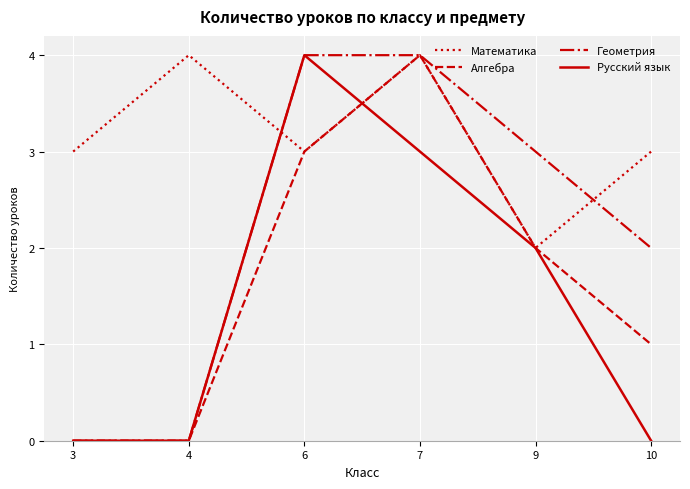

Reading left to right, list all the values displayed in this chart.

Математика: 3	4	3	4	2	3
Алгебра: 0	0	3	4	2	1
Геометрия: 0	0	4	4	3	2
Русский язык: 0	0	4	3	2	0